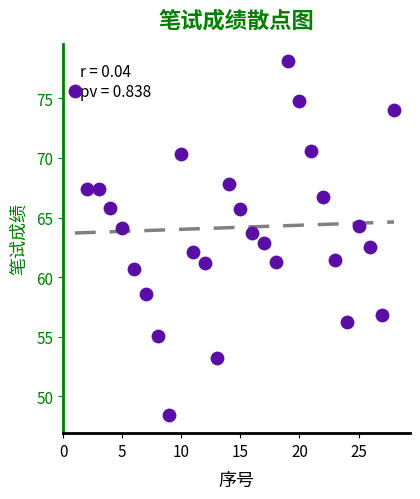

What is the range of Y values (max minus min)?

29.7